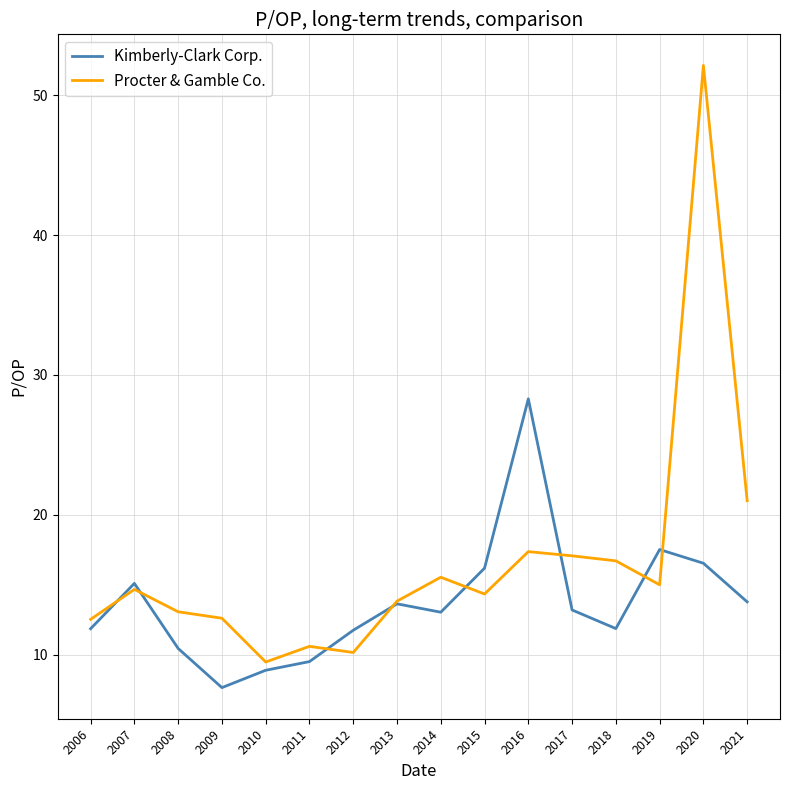

True or false: Procter & Gamble Co. has a value of 13.8 at 2013.

True